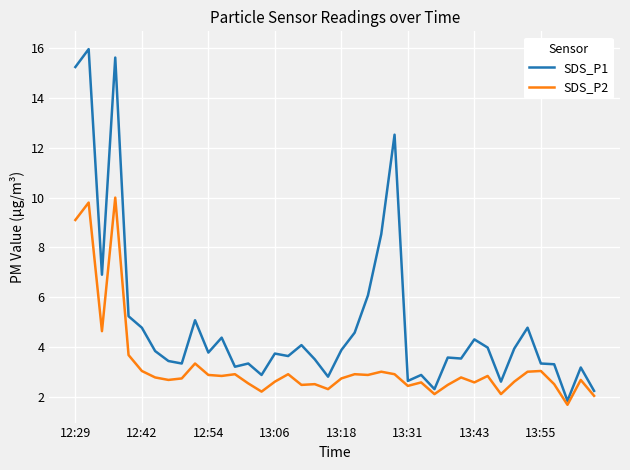

True or false: SDS_P2 and SDS_P1 intersect in this chart.

False